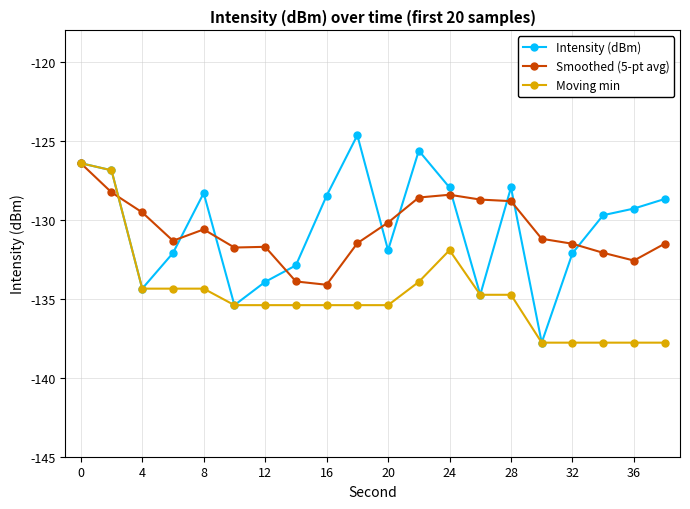

What is the value of the Smoothed (5-pt avg) point at the 7th from the left?

-131.7